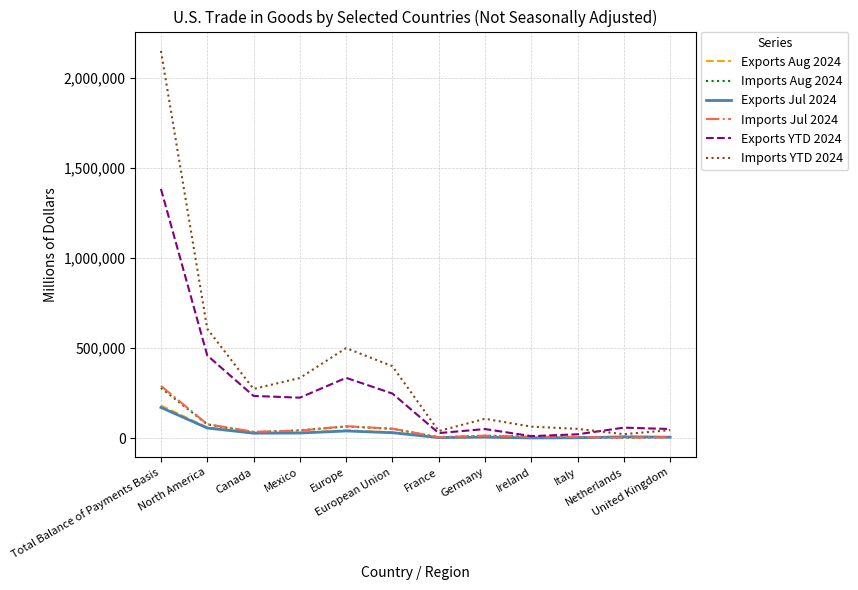

What is the lowest value of the Exports Aug 2024 series?

1479